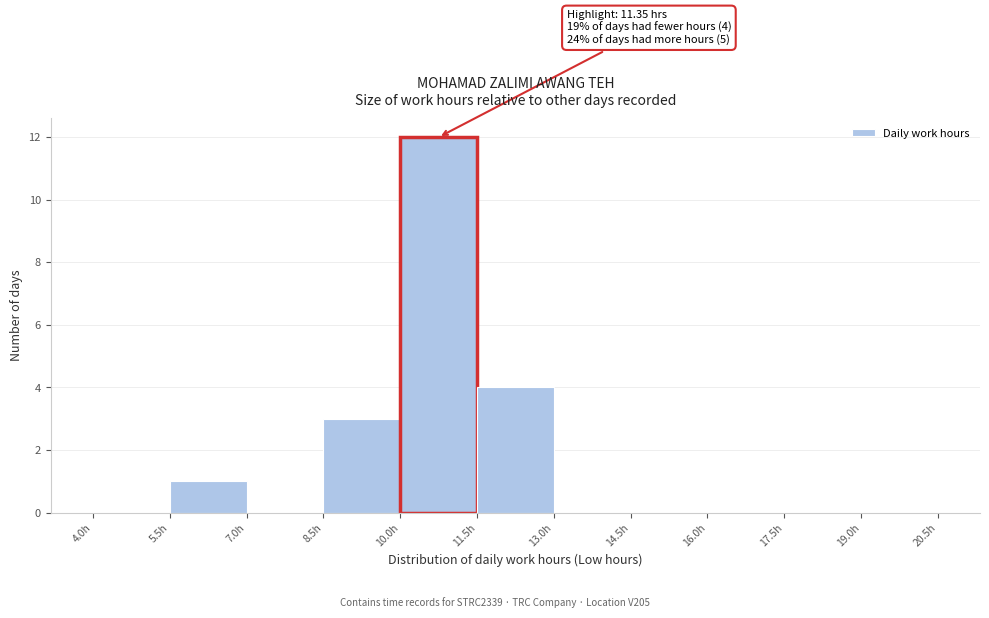

Which range on the x-axis has the tallest bar?

10.0 to 11.5